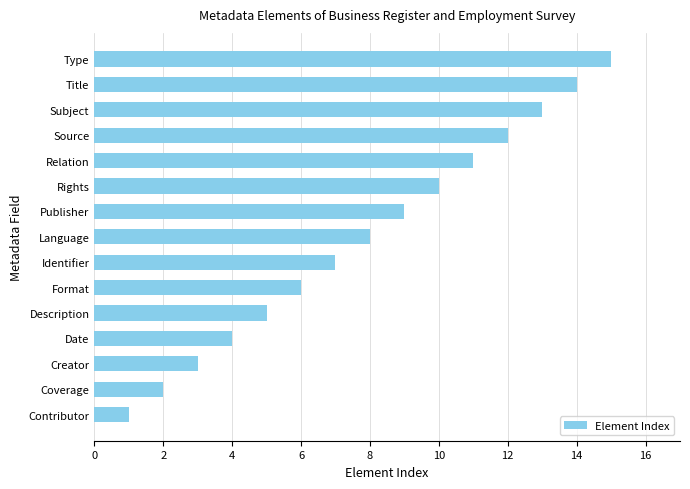

What is the ratio of the value at Publisher to the value at Creator?

3.0